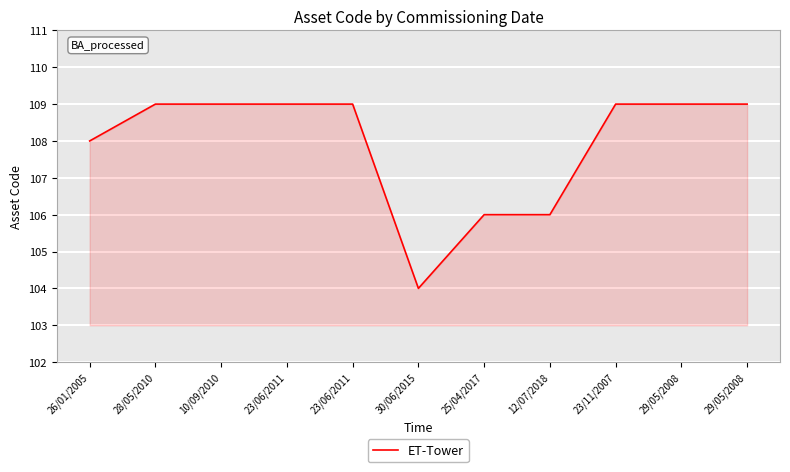

Reading right to left, what are all the values shown in this chart?

109	109	109	106	106	104	109	109	109	109	108